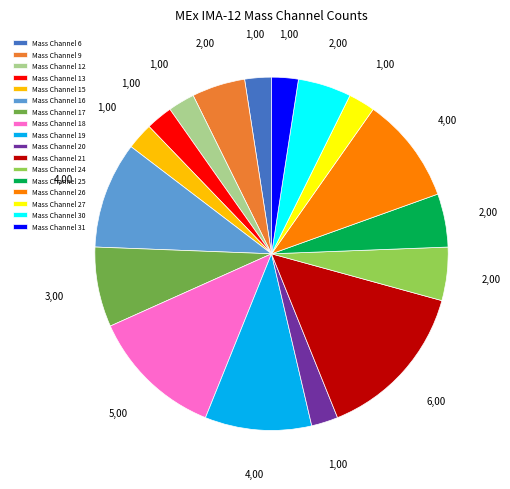

Do Mass Channel 16 and Mass Channel 13 together represent more than half of the pie?

No